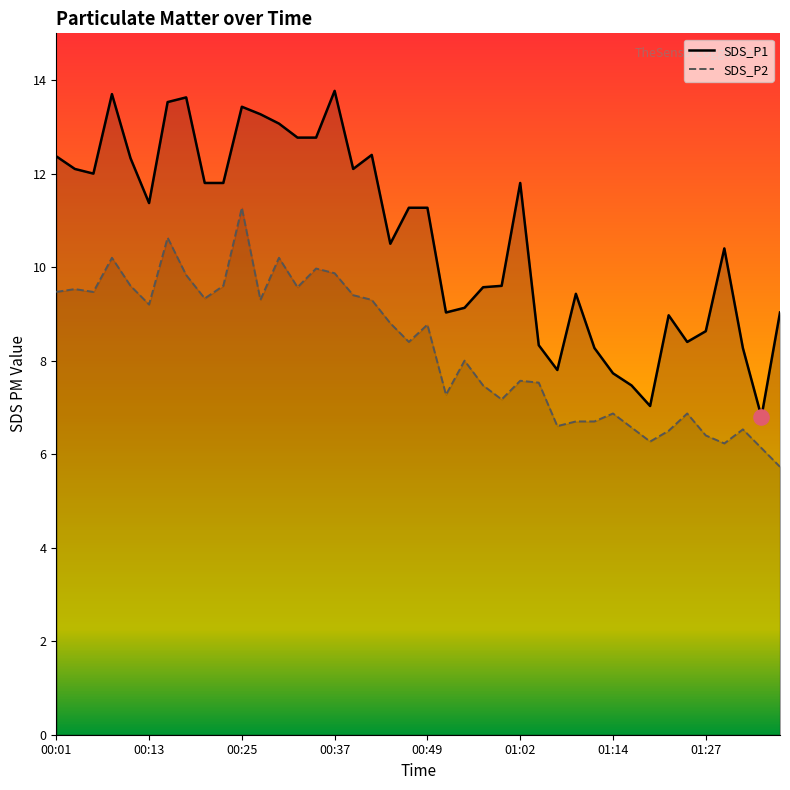

At how many categories does at least one series exceed 8?

35